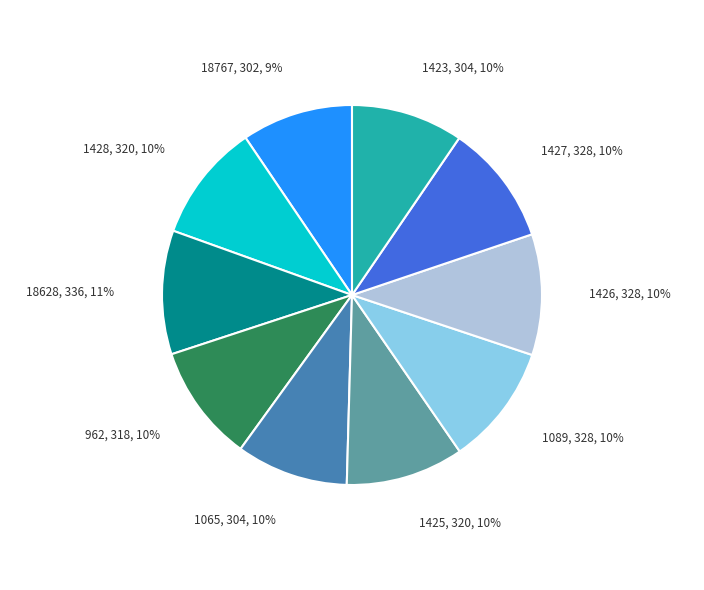

Does any single category account for the majority?

No